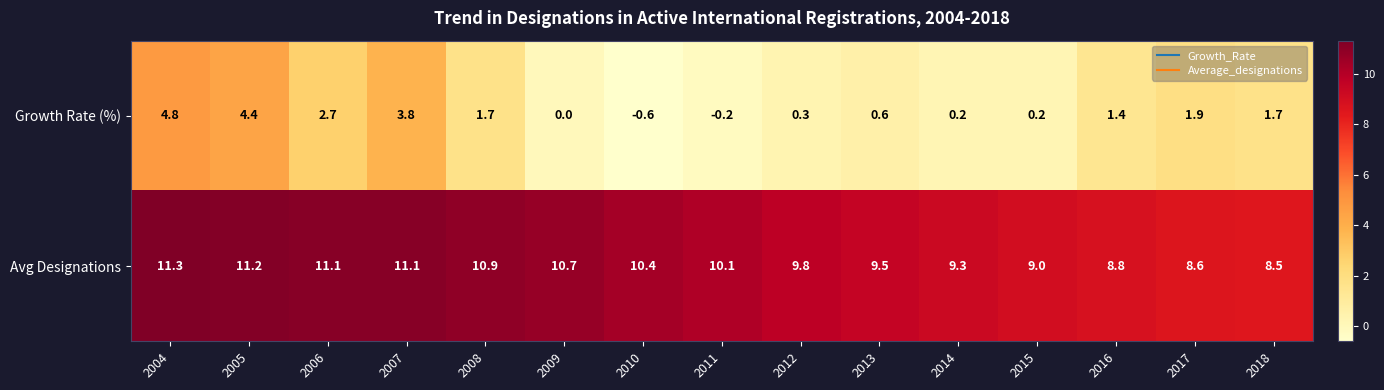

What is the sum of all Avg Designations values?

150.3